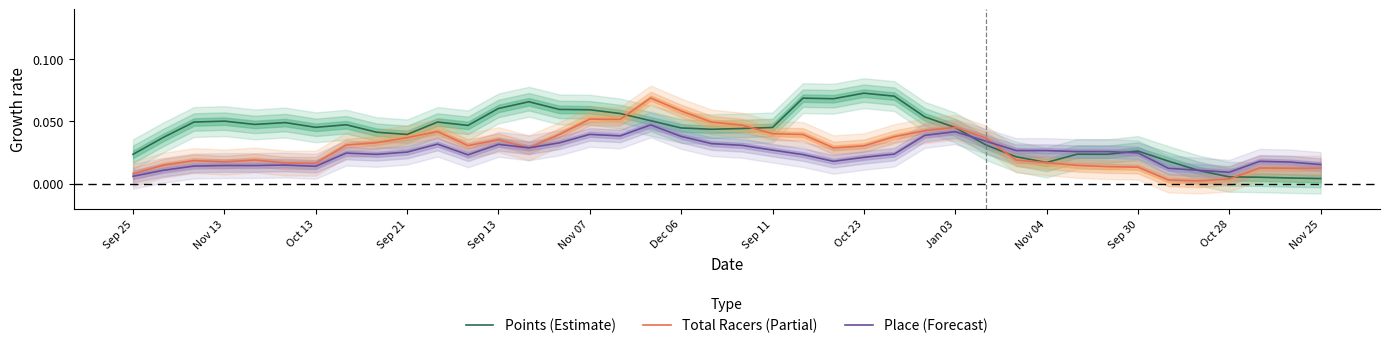

What are all the series names shown in the legend?

Points (Estimate), Total Racers (Partial), Place (Forecast)